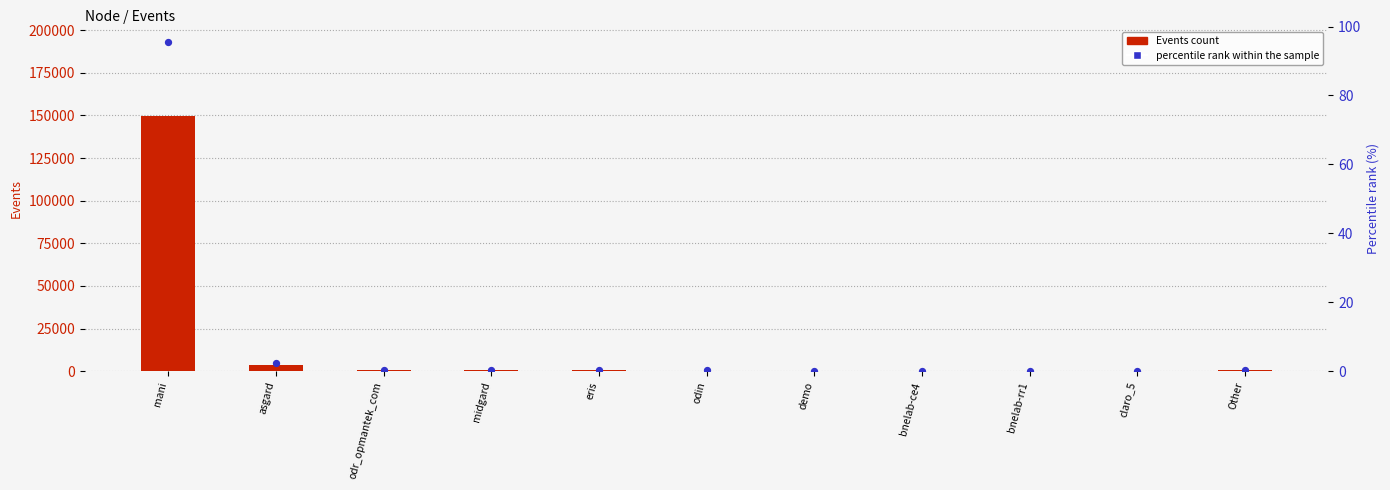

Which series has the largest Y range (max minus min)?

Events count